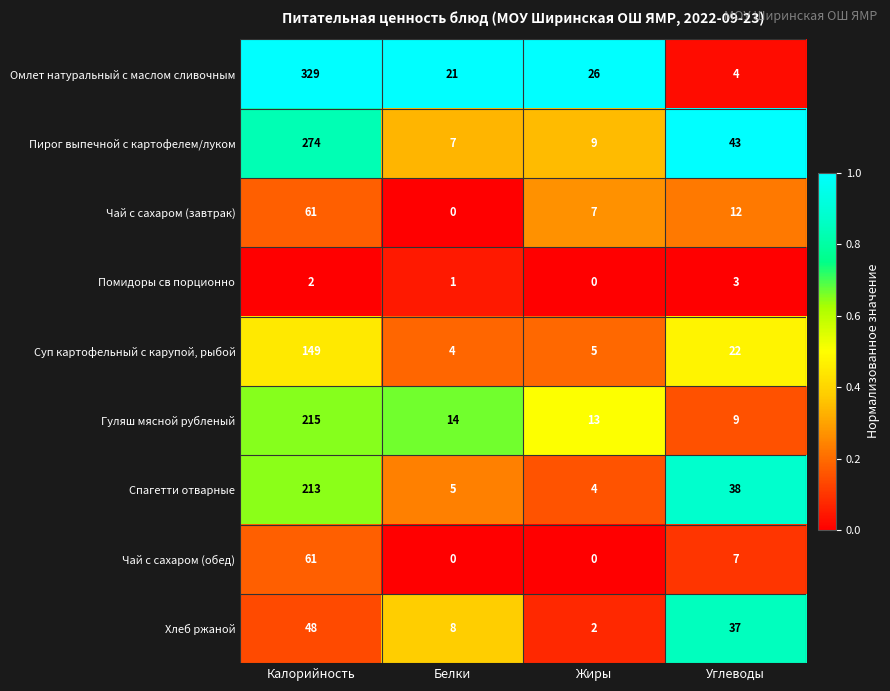

Rank the categories by Помидоры св порционно value from lowest to highest.

Жиры, Белки, Калорийность, Углеводы